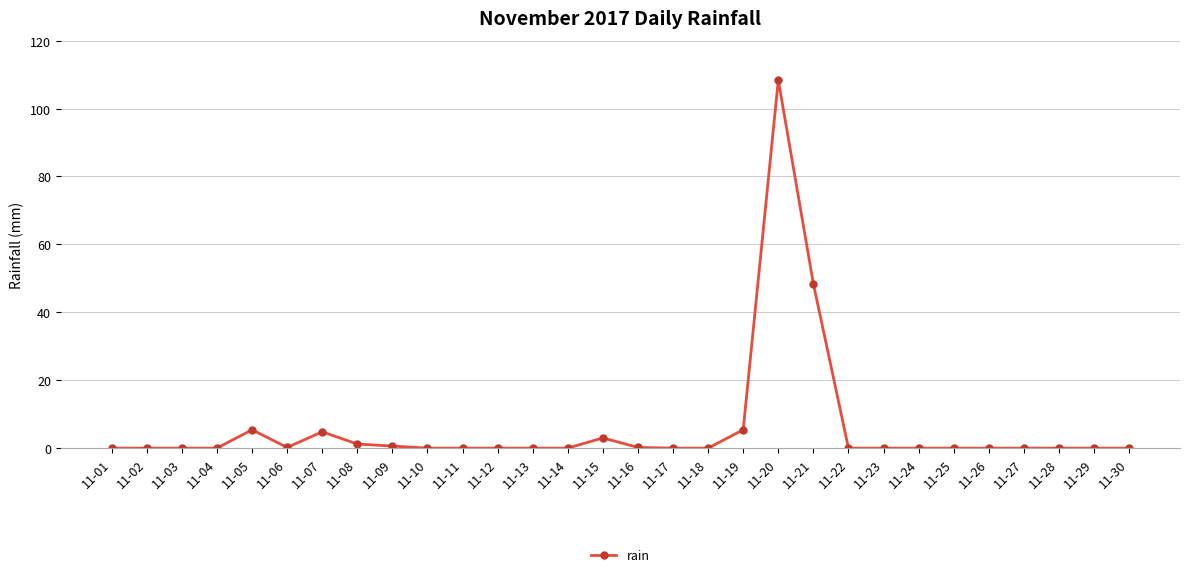

What is the average value?

5.9